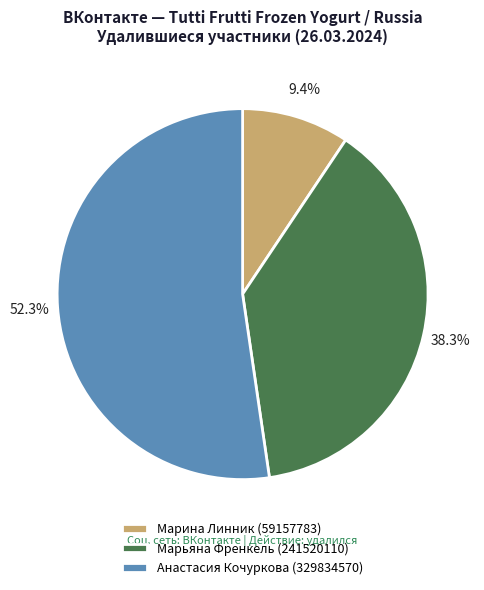

Which category has the biggest portion of the pie?

Анастасия Кочуркова